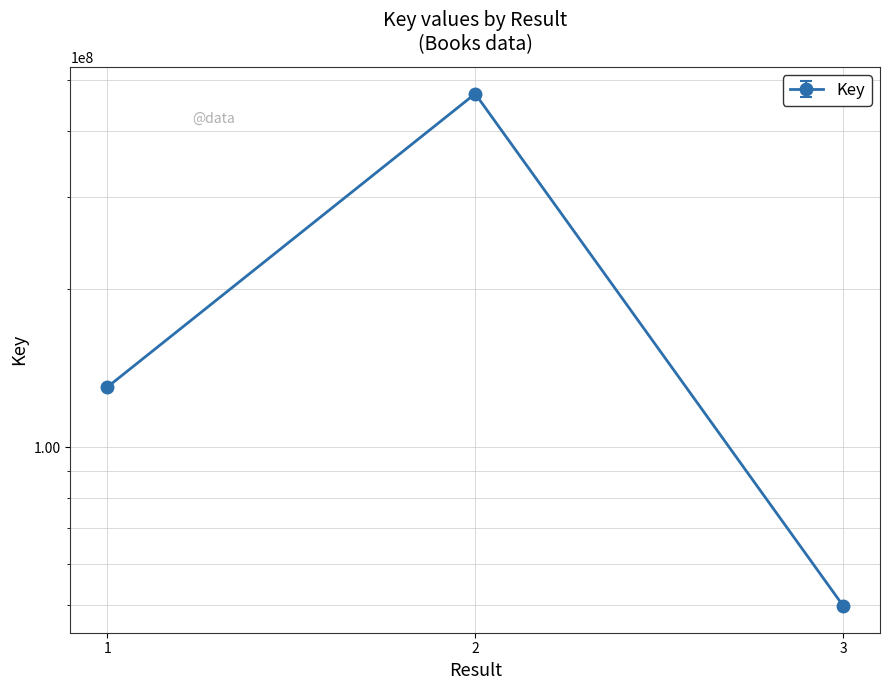

Rank the categories by value from lowest to highest.

3, 1, 2